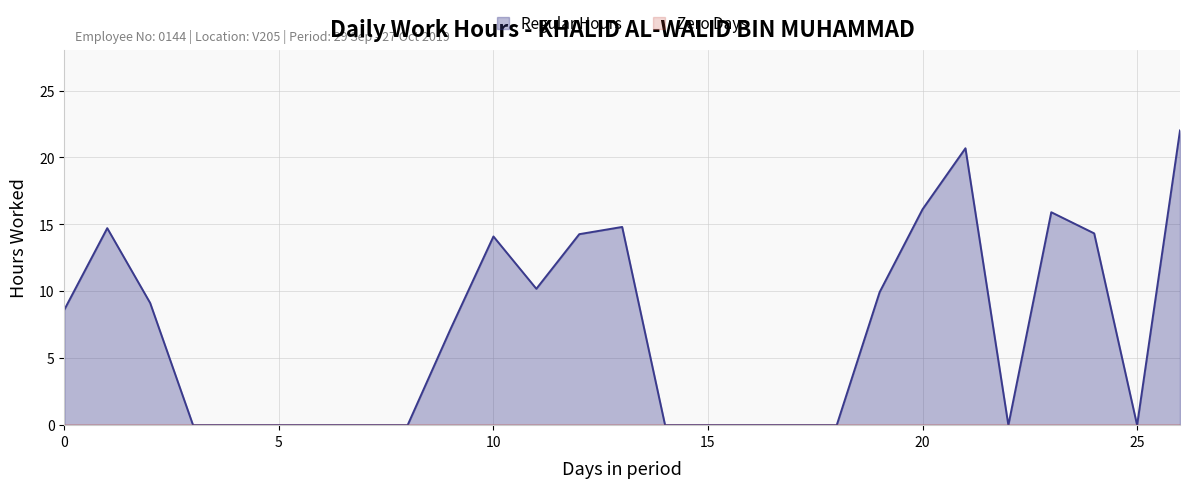

The chart shows a value of 0.0 at Day 7. True or false?

True